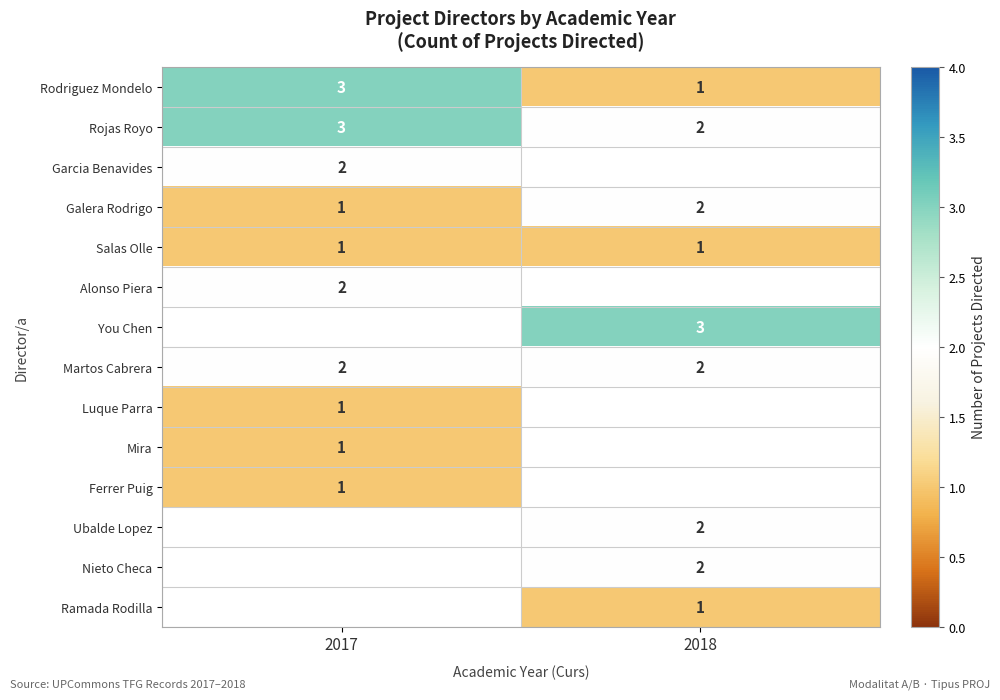

Between 2017 and 2018, which is larger?

2017